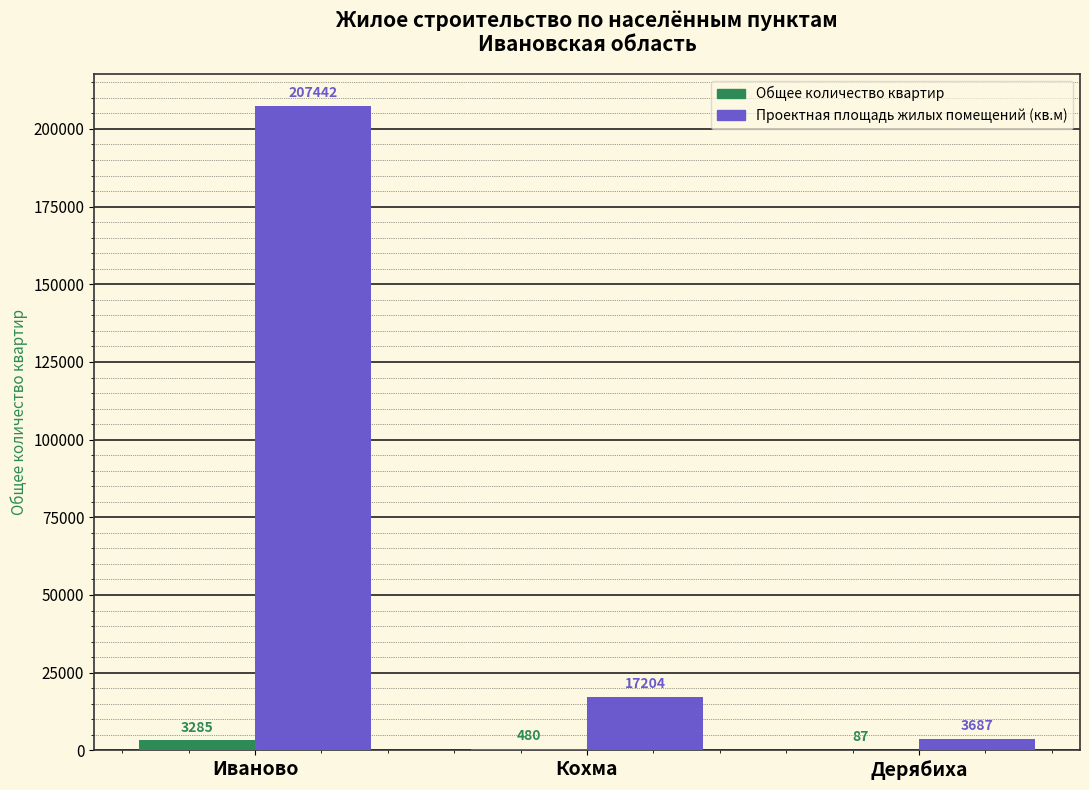

The value of Проектная площадь жилых помещений (кв.м) at Иваново is 207442. True or false?

True